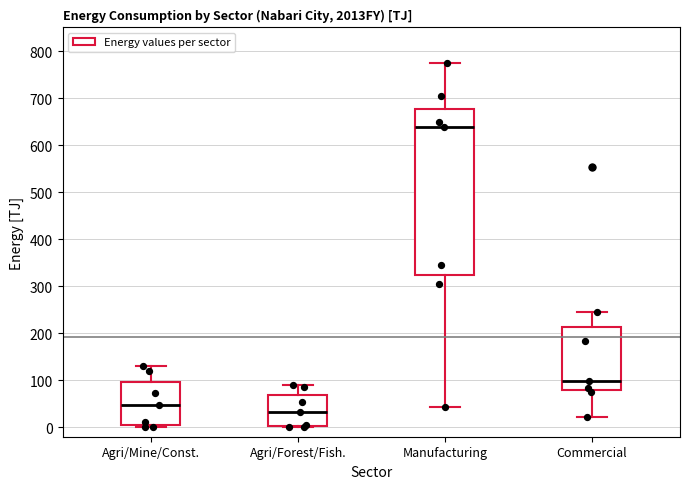

Reading left to right, read every box against the y-axis: the position of its median line, the range the box covers, and the ends of its whiskers. The values are not printed on the chart, so give them approximately, as read against the axis.

Agri/Mine/Const.: median 50, box 10 to 100, whiskers 0 to 130
Agri/Forest/Fish.: median 30, box 0 to 70, whiskers 0 to 90
Manufacturing: median 640, box 320 to 680, whiskers 40 to 770
Commercial: median 100, box 80 to 210, whiskers 20 to 250